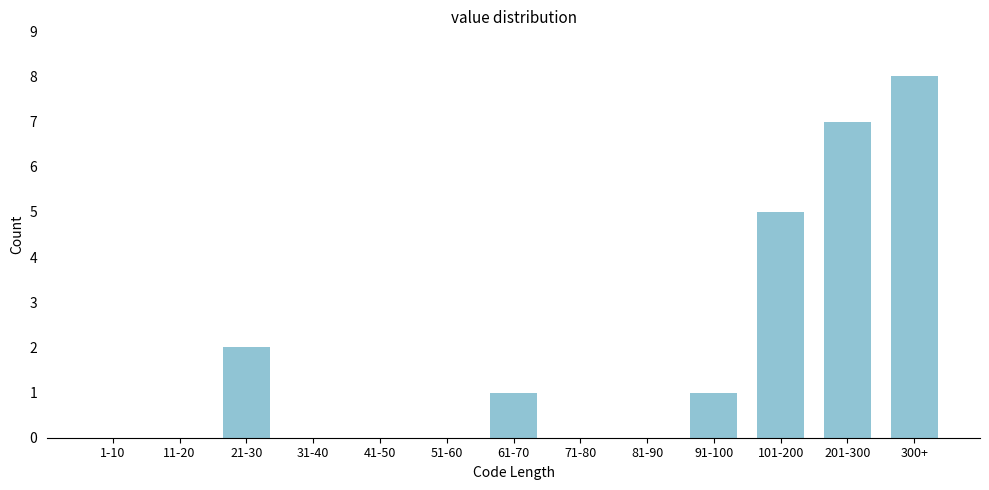

Reading right to left, transcribe all the data shown in this chart.

300+=8	201-300=7	101-200=5	91-100=1	81-90=0	71-80=0	61-70=1	51-60=0	41-50=0	31-40=0	21-30=2	11-20=0	1-10=0